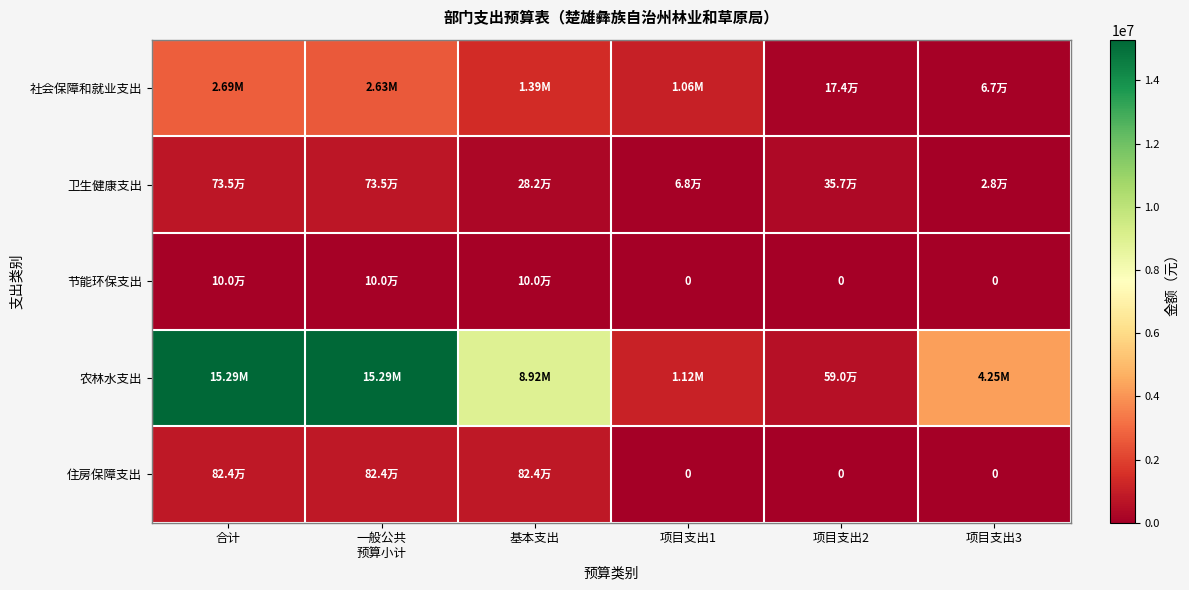

At which category is the sum across all series the highest?

合计